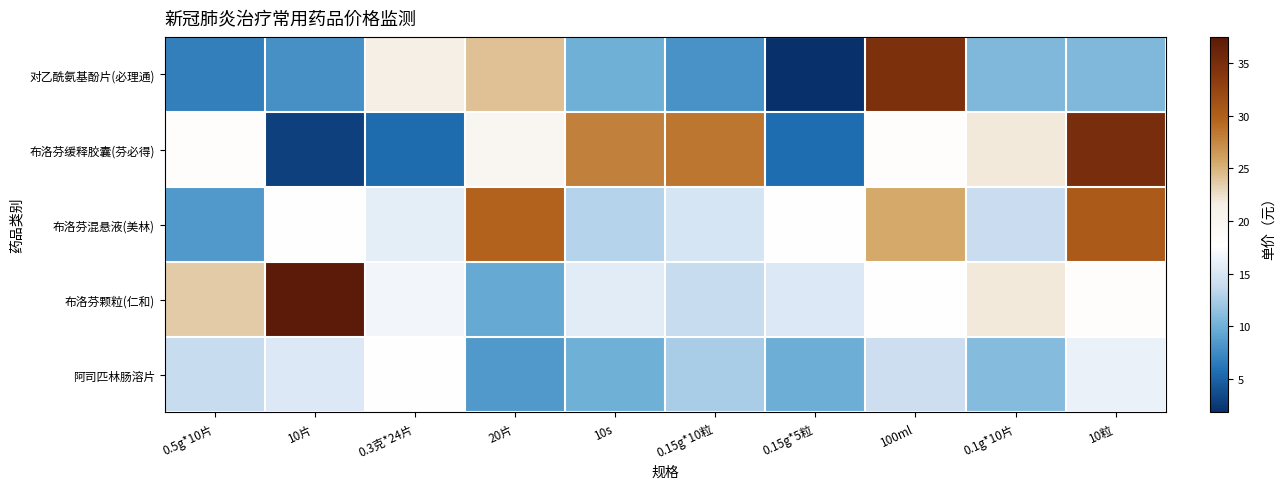

Reading right to left, what are all the values shown in this chart?

对乙酰氨基酚片(必理通): 10粒=10.6	0.1g*10片=10.6	100ml=34.6	0.15g*5粒=1.8	0.15g*10粒=8.0	10s=10.0	20片=24.2	0.3克*24片=21.6	10片=7.8	0.5g*10片=6.8
布洛芬缓释胶囊(芬必得): 10粒=35.0	0.1g*10片=22.0	100ml=18.0	0.15g*5粒=5.7	0.15g*10粒=28.5	10s=28.0	20片=19.9	0.3克*24片=5.5	10片=2.8	0.5g*10片=18.0
布洛芬混悬液(美林): 10粒=30.5	0.1g*10片=14.0	100ml=25.6	0.15g*5粒=17.8	0.15g*10粒=14.8	10s=13.0	20片=29.8	0.3克*24片=15.8	10片=17.8	0.5g*10片=8.4
布洛芬颗粒(仁和): 10粒=18.0	0.1g*10片=22.0	100ml=17.6	0.15g*5粒=15.3	0.15g*10粒=13.9	10s=15.7	20片=9.6	0.3克*24片=16.8	10片=37.5	0.5g*10片=23.6
阿司匹林肠溶片: 10粒=16.3	0.1g*10片=11.0	100ml=14.2	0.15g*5粒=9.8	0.15g*10粒=12.5	10s=10.0	20片=8.4	0.3克*24片=17.6	10片=15.3	0.5g*10片=13.9